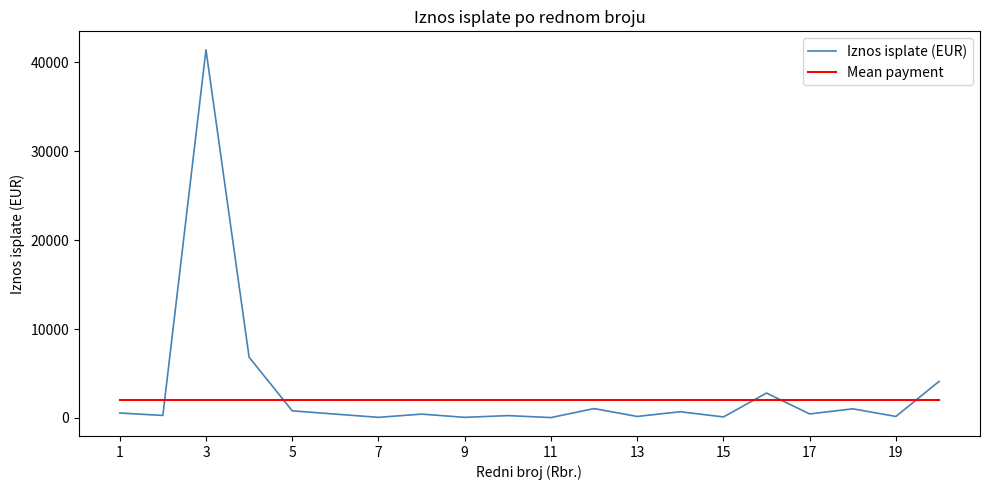

Which series has the largest range (max minus min)?

Iznos isplate (EUR)